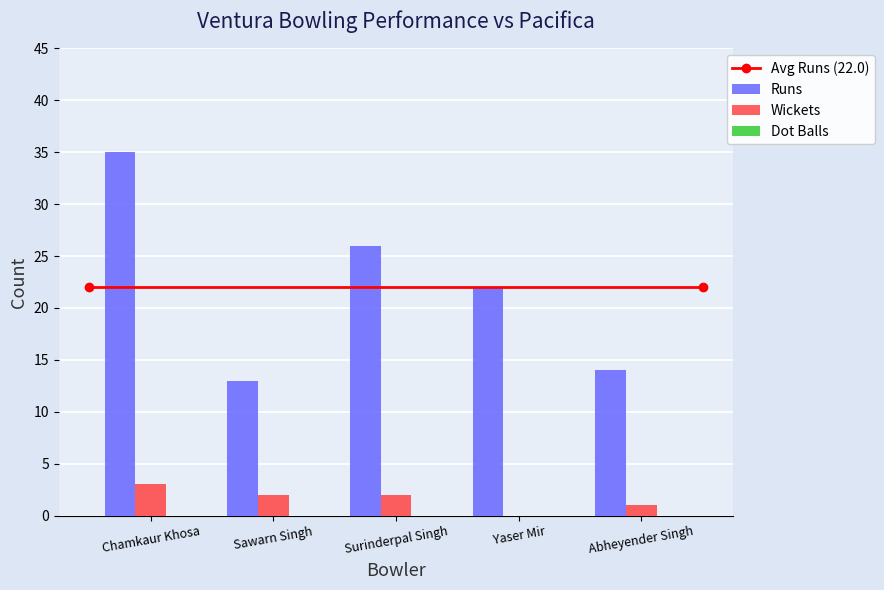

Read the Runs value at Sawarn Singh, to the nearest 10.

10